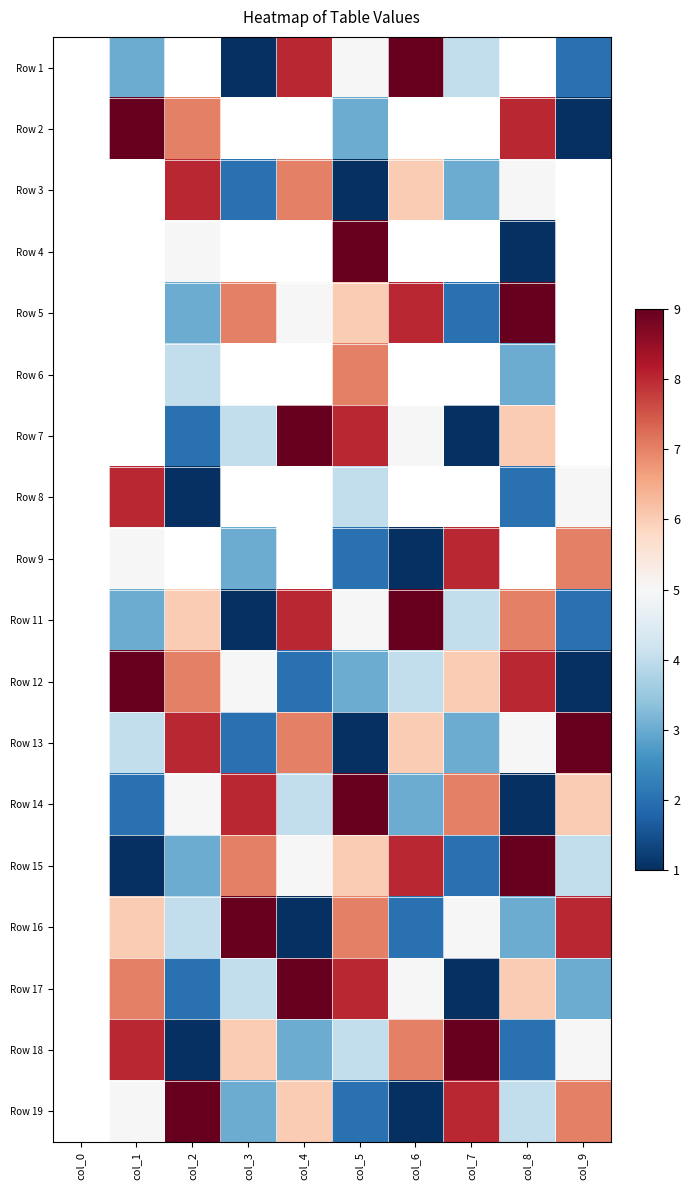

What is the spread (max minus min) of values at col_4?

8.0